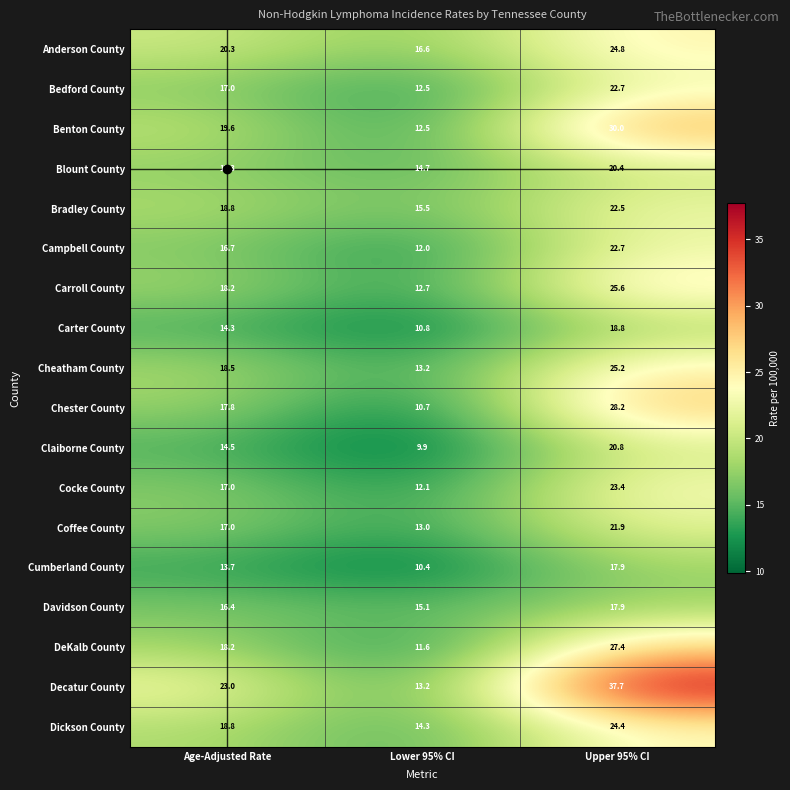

Where is Cumberland County nearest to the value 14?

Age-Adjusted Rate